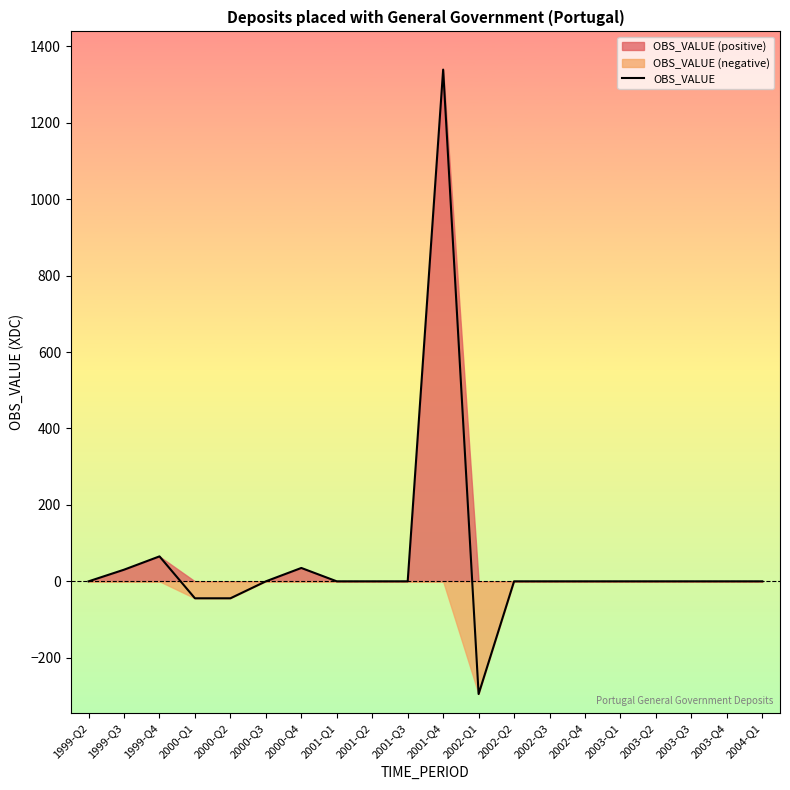

What is the maximum value for OBS_VALUE?

1339.2